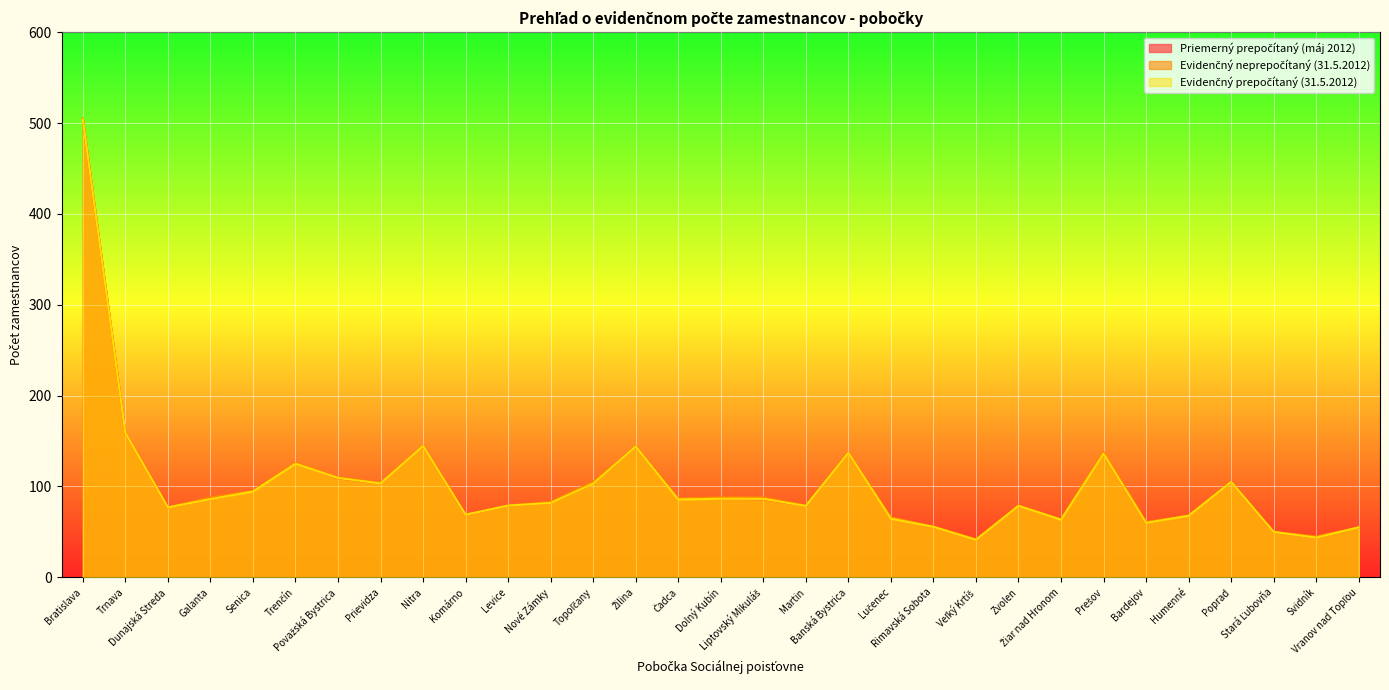

What are all the series names shown in the legend?

Priemerný prepočítaný (máj 2012), Evidenčný neprepočítaný (31.5.2012), Evidenčný prepočítaný (31.5.2012)